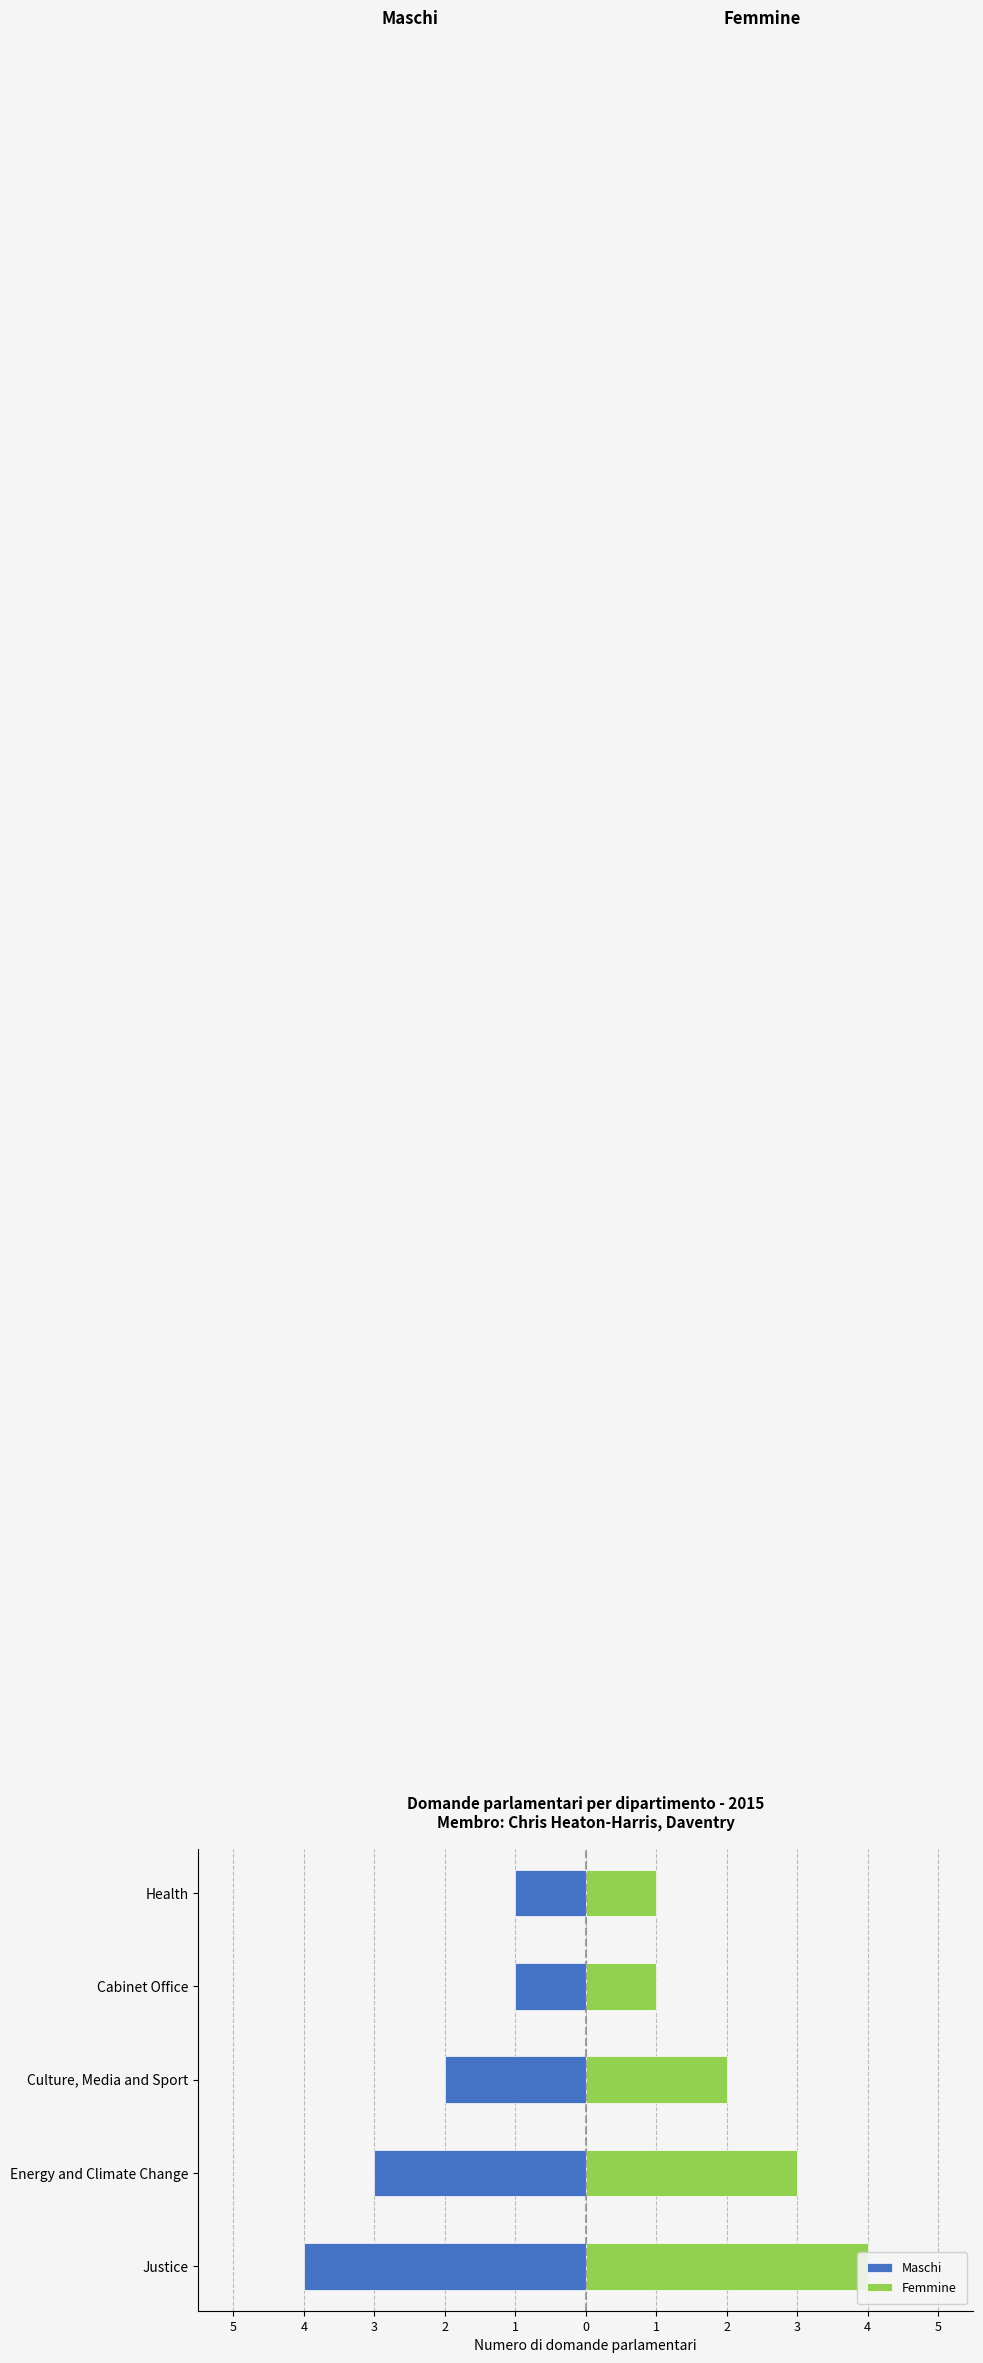

True or false: Femmine has a value of 0 at Health.

False